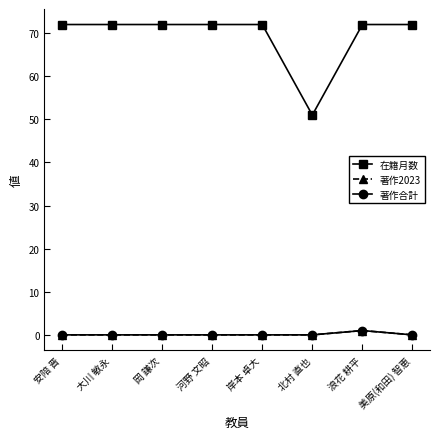

True or false: 著作2023 and 在籍月数 cross at least once.

False